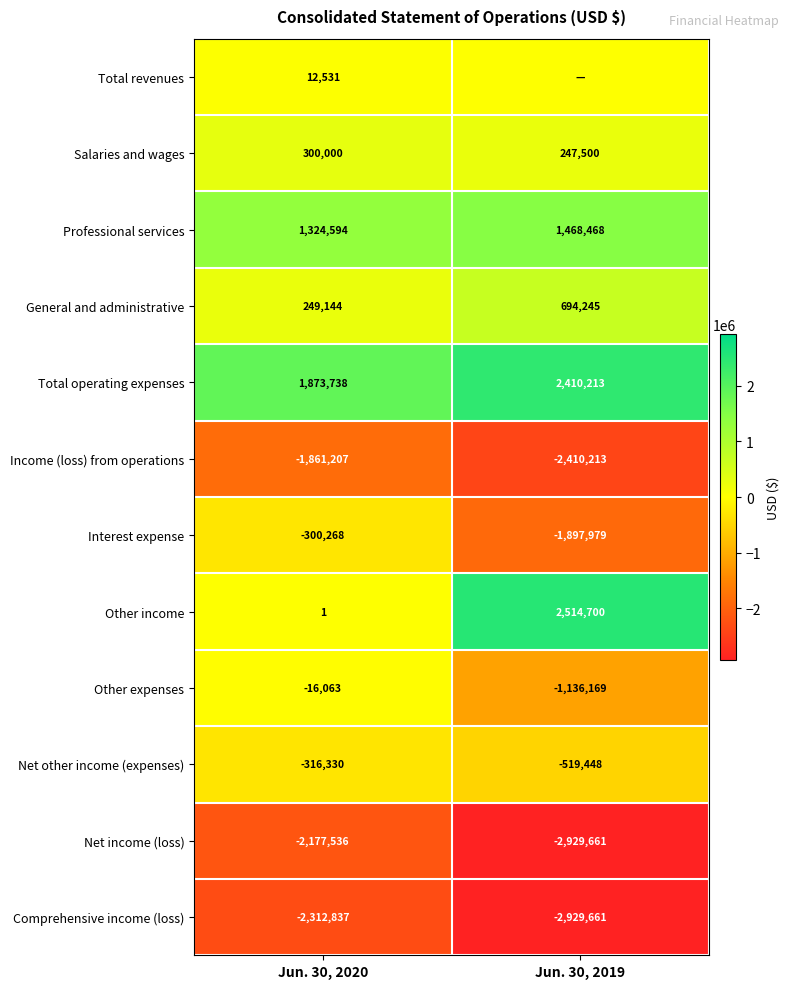

Which label corresponds to the largest value in the chart?

Jun. 30, 2019